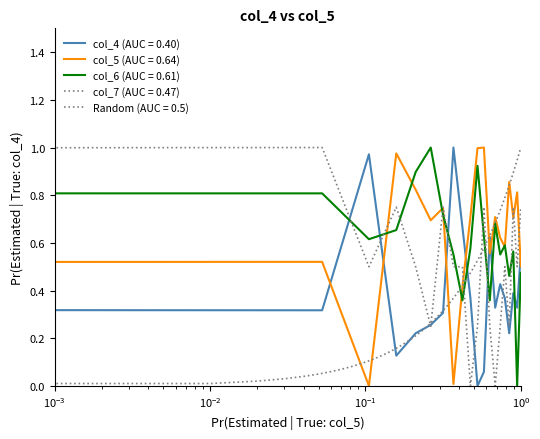

Read the col_6 value at 1050.

0.6